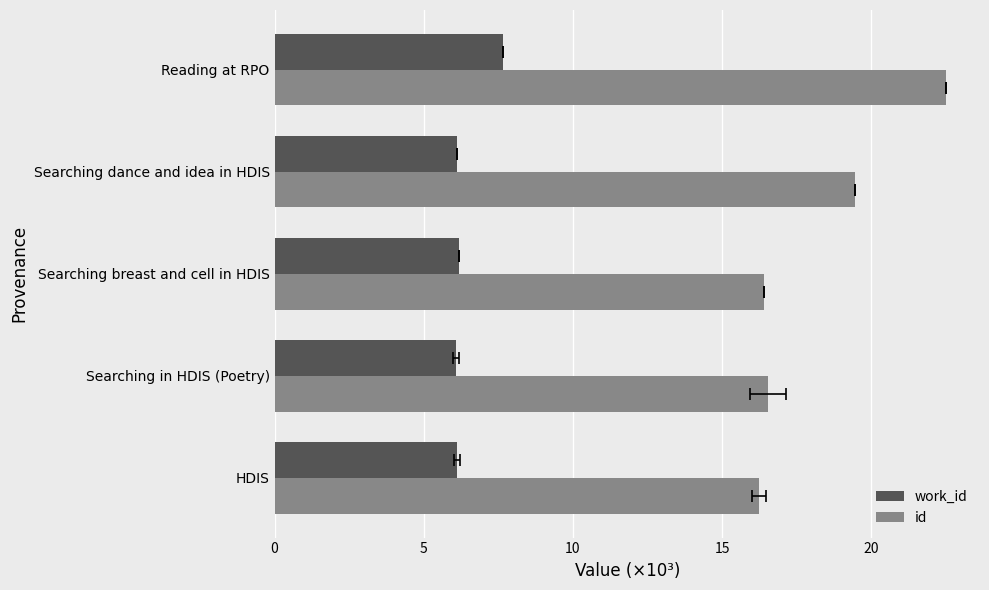

Is the value of id at Reading at RPO greater than the value of work_id at Searching breast and cell in HDIS?

Yes